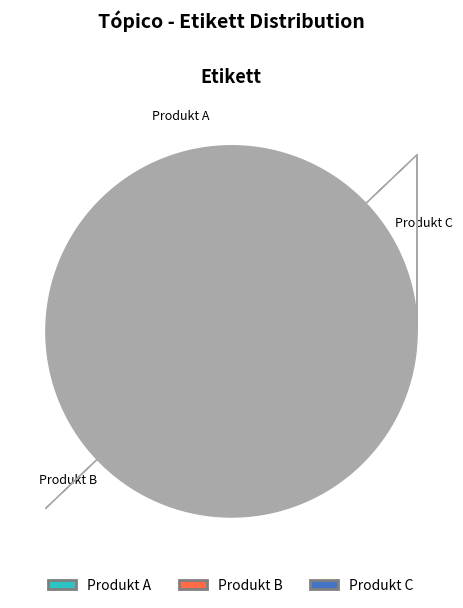

How many segments does this pie chart have?

3